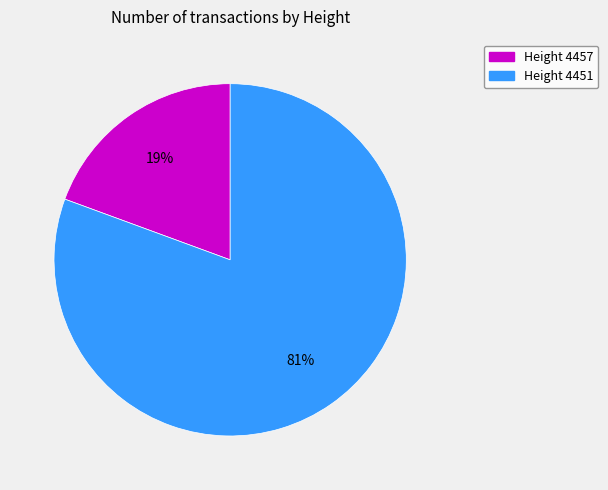

To the nearest percent, what portion does Height 4451 represent?

81%